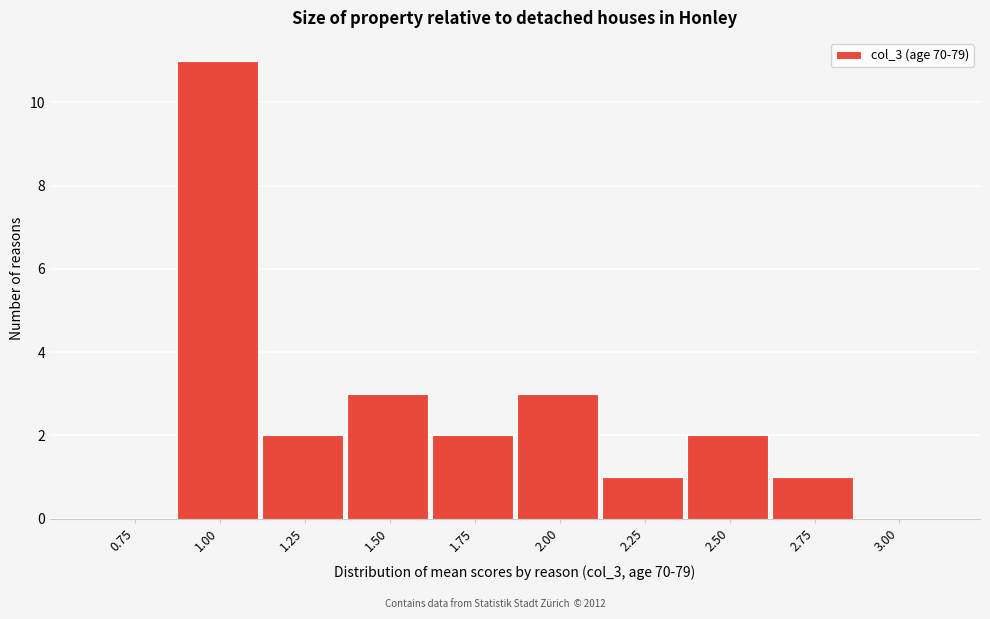

Reading right to left, what are all the values shown in this chart?

3.00=0	2.75=1	2.50=2	2.25=1	2.00=3	1.75=2	1.50=3	1.25=2	1.00=11	0.75=0